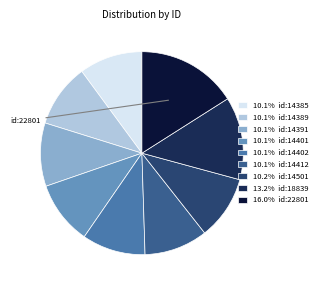

Is the sum of 10.1% id:14401 and 13.2% id:18839 greater than half?

No